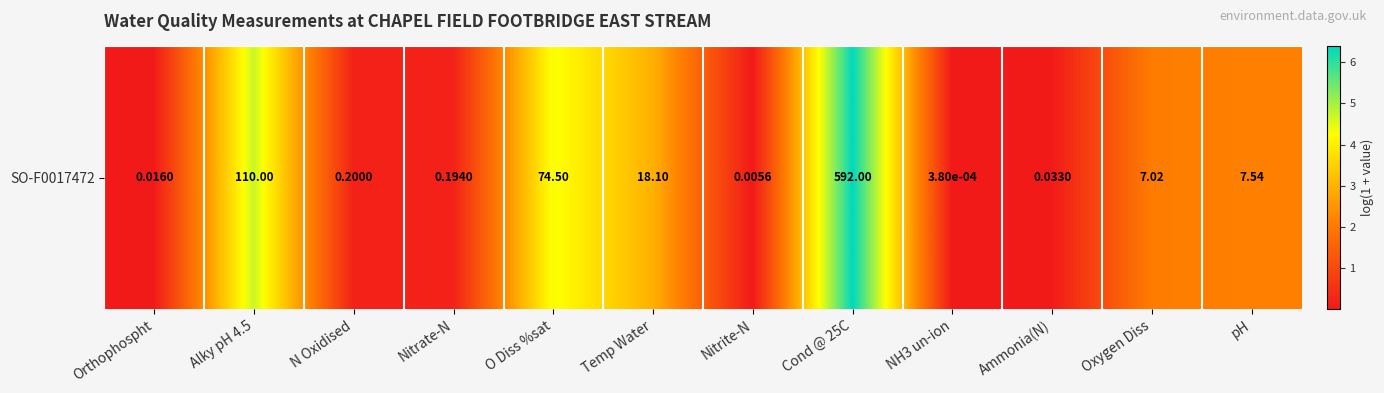

Which has a higher value, Nitrite-N or Oxygen Diss?

Oxygen Diss